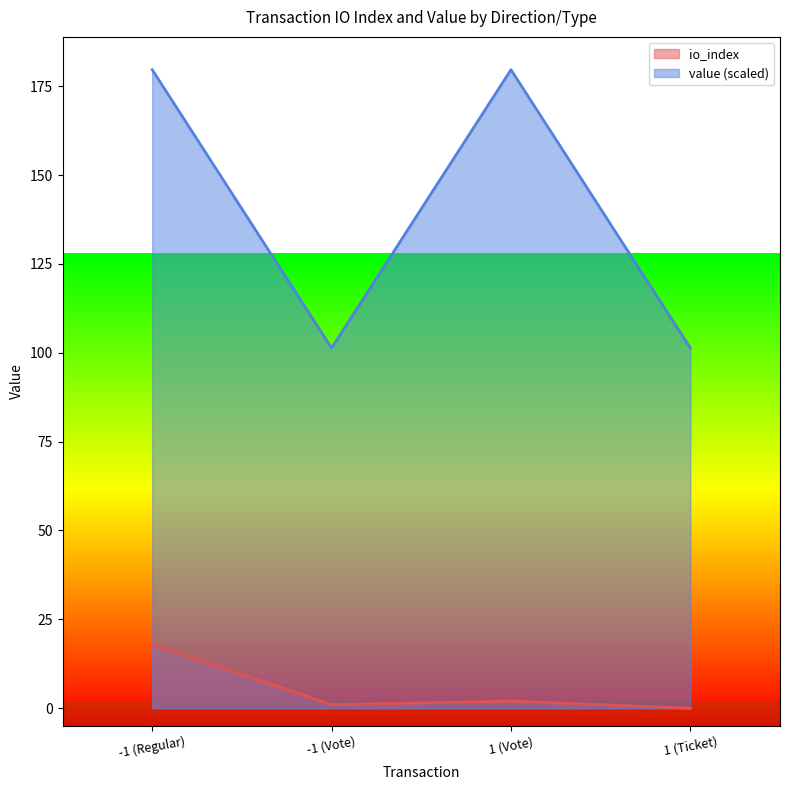

Which label corresponds to the largest value in the chart?

-1 (Regular)